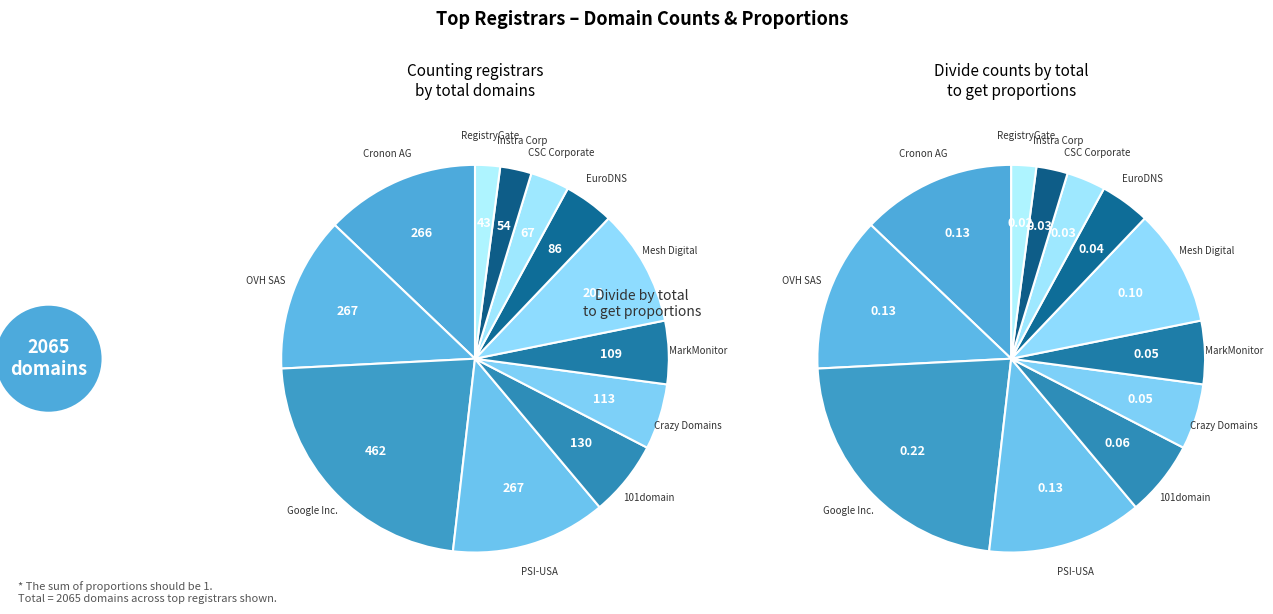

What is the smallest slice in the pie chart?

RegistryGate